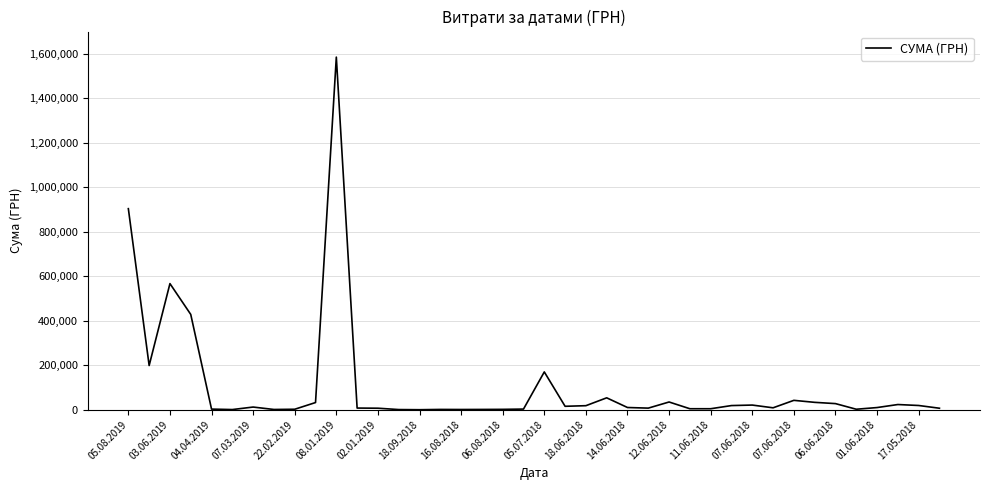

Is this an area chart (filled region under the line)?

No